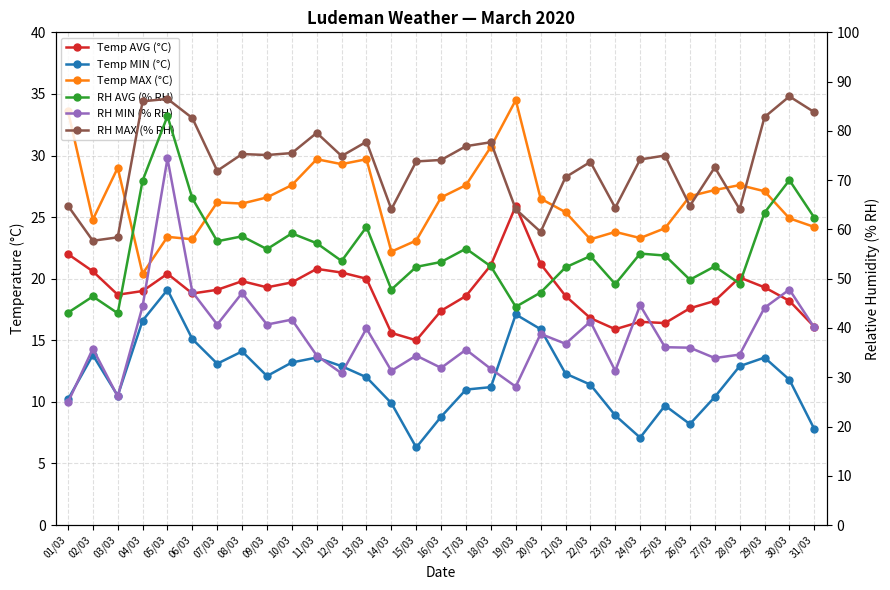

What is the label of the 25th point from the right?

07/03